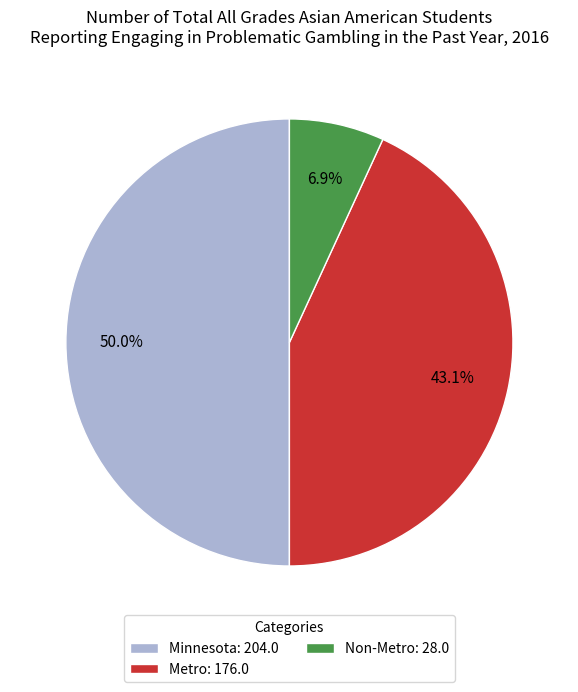

Between Metro: 176.0 and Non-Metro: 28.0, which is larger?

Metro: 176.0